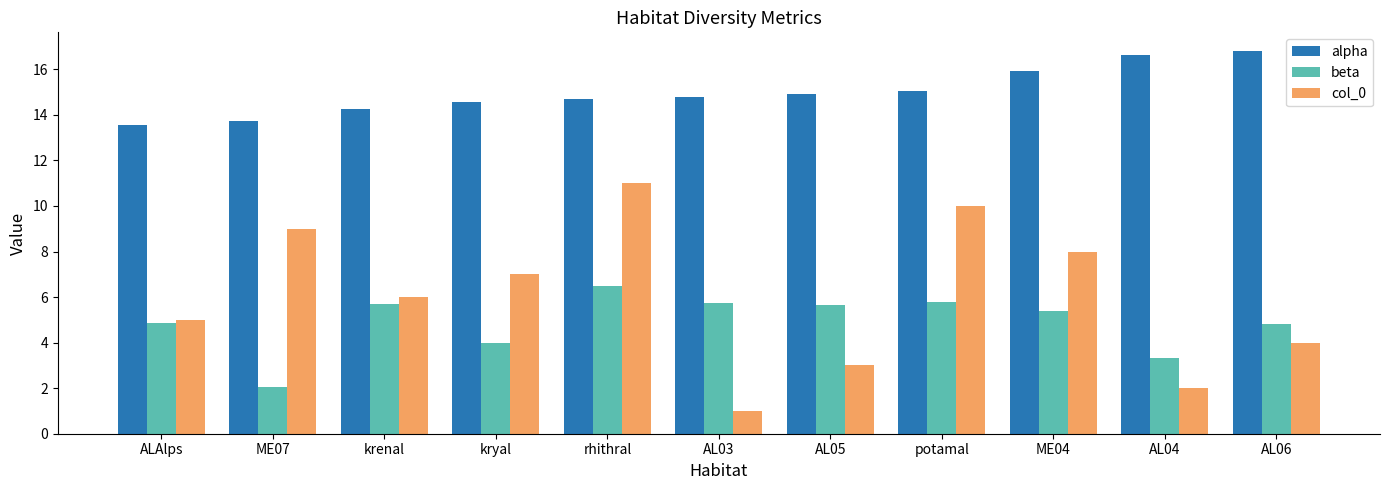

At which label does beta first exceed 5?

krenal